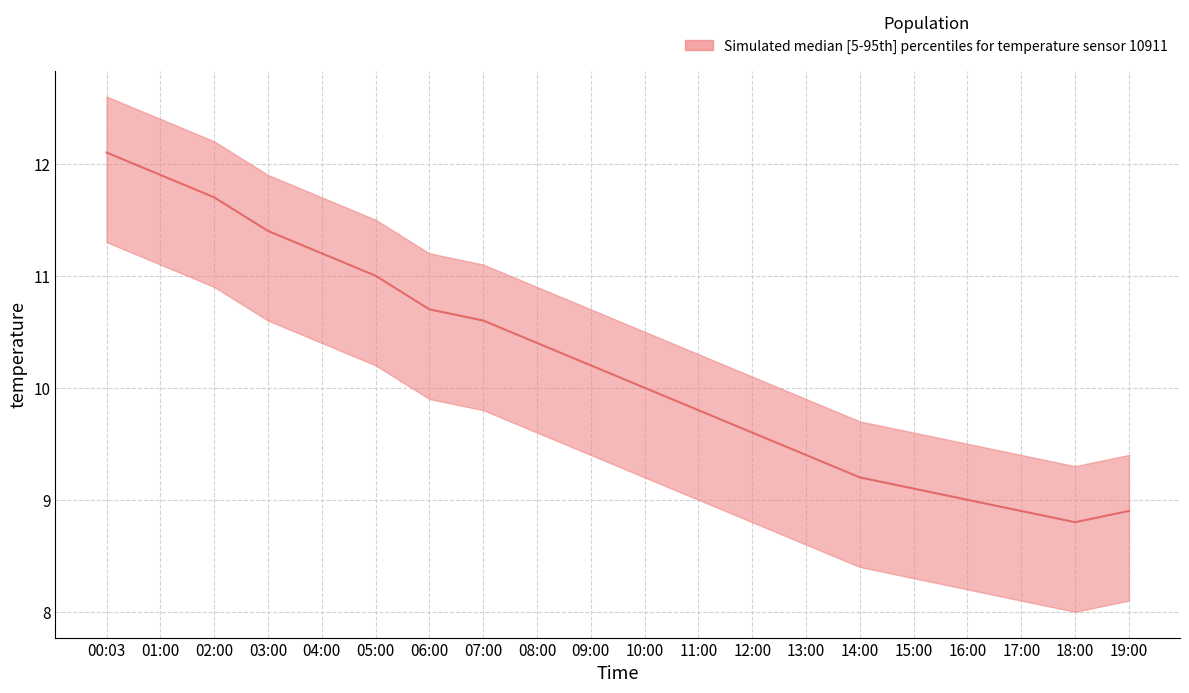

Reading right to left, list all the values displayed in this chart.

median: 8.9	8.8	8.9	9.0	9.1	9.2	9.4	9.6	9.8	10.0	10.2	10.4	10.6	10.7	11.0	11.2	11.4	11.7	11.9	12.1
p5: 8.1	8.0	8.1	8.2	8.3	8.4	8.6	8.8	9.0	9.2	9.4	9.6	9.8	9.9	10.2	10.4	10.6	10.9	11.1	11.3
p95: 9.4	9.3	9.4	9.5	9.6	9.7	9.9	10.1	10.3	10.5	10.7	10.9	11.1	11.2	11.5	11.7	11.9	12.2	12.4	12.6